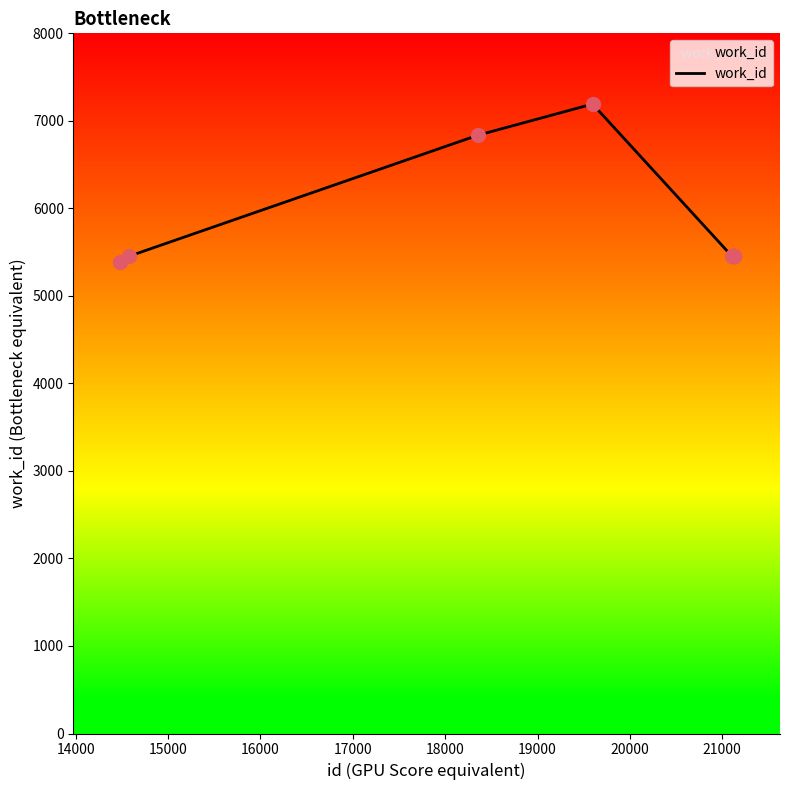

What is the minimum value shown in the chart?

5389